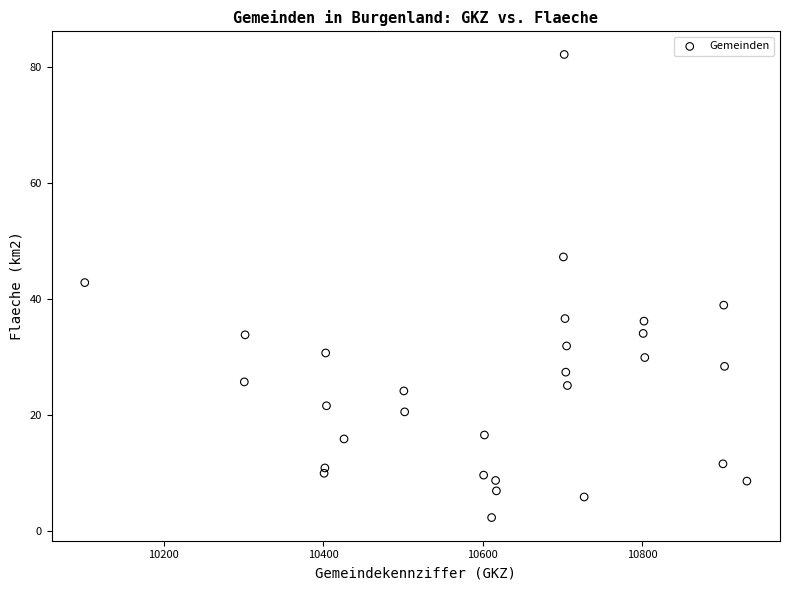

What is the range of Y values (max minus min)?

79.9